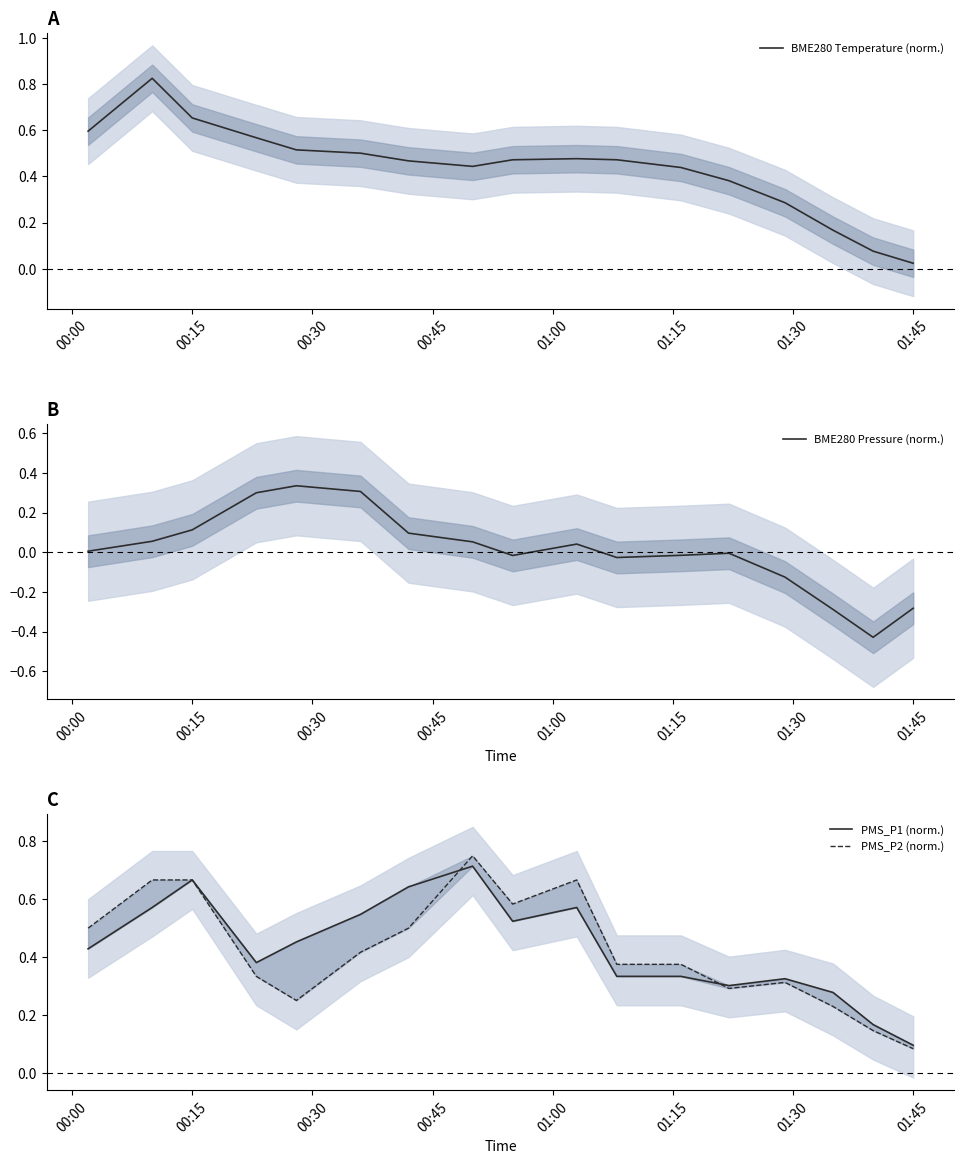

What is the sum of all PMS_P2 (norm.) values?

7.1